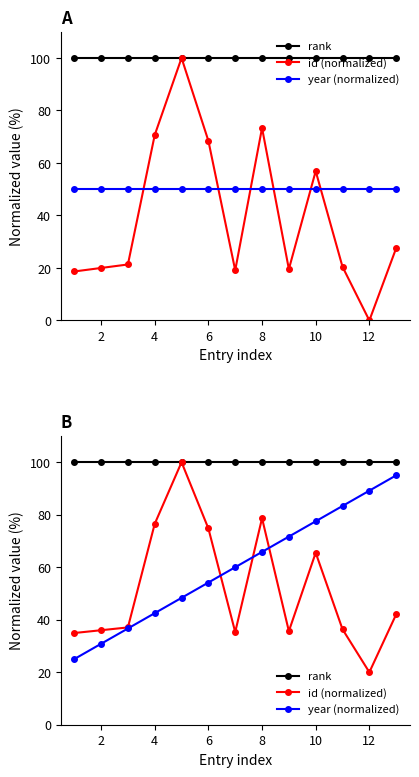

Which series has the largest total across all categories?

rank